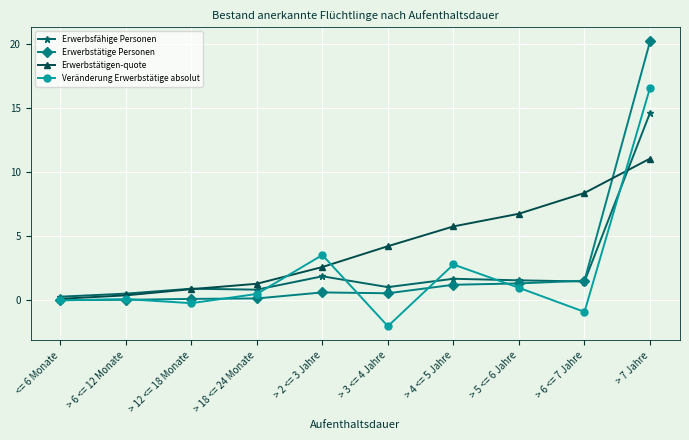

What is the smallest value displayed?

-2.0